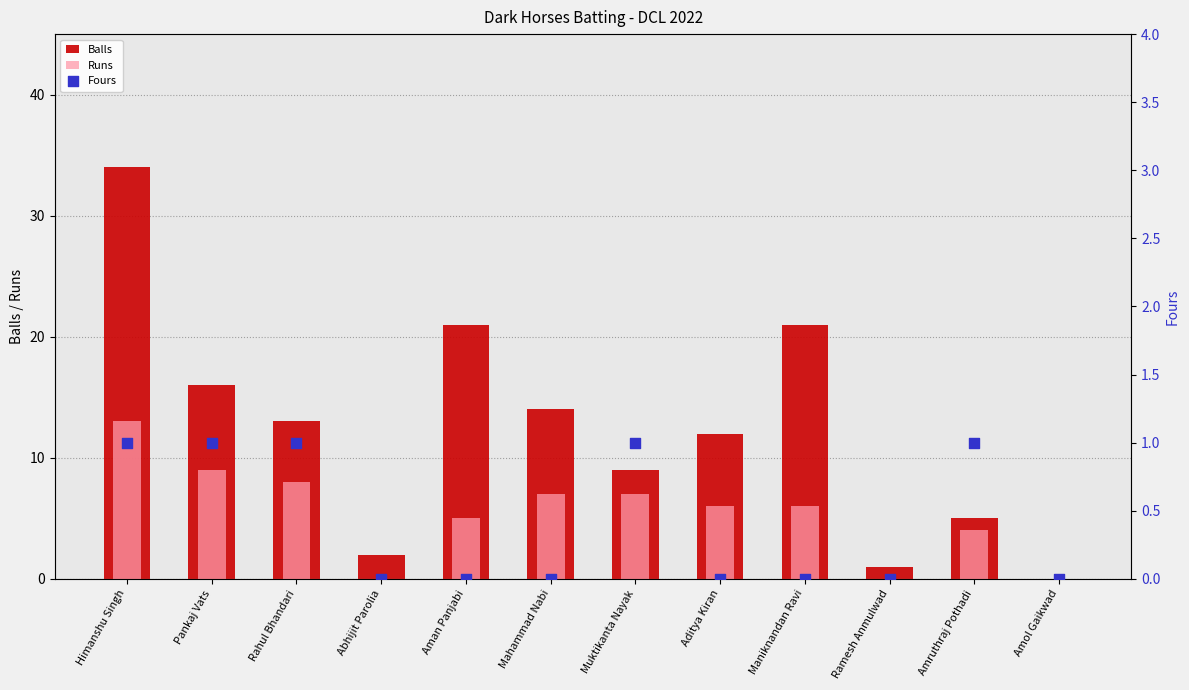

Which series has the largest total across all categories?

Balls